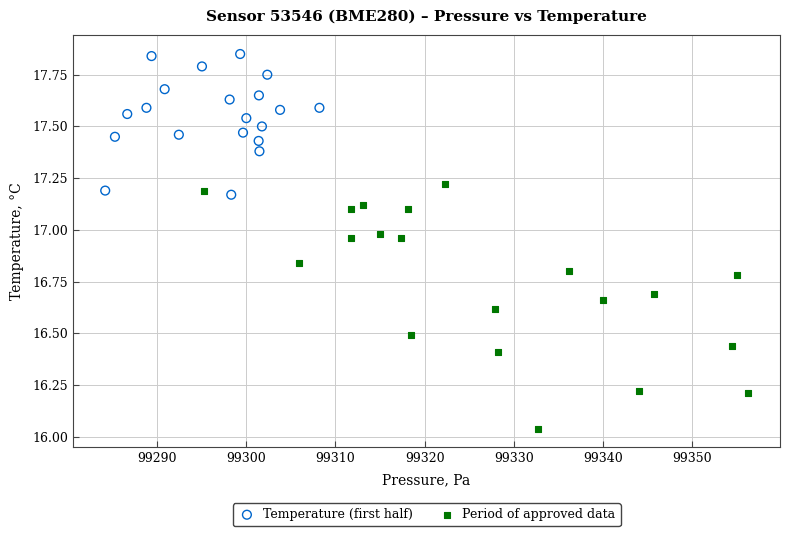

Which series reaches the maximum Y coordinate?

Temperature (first half)